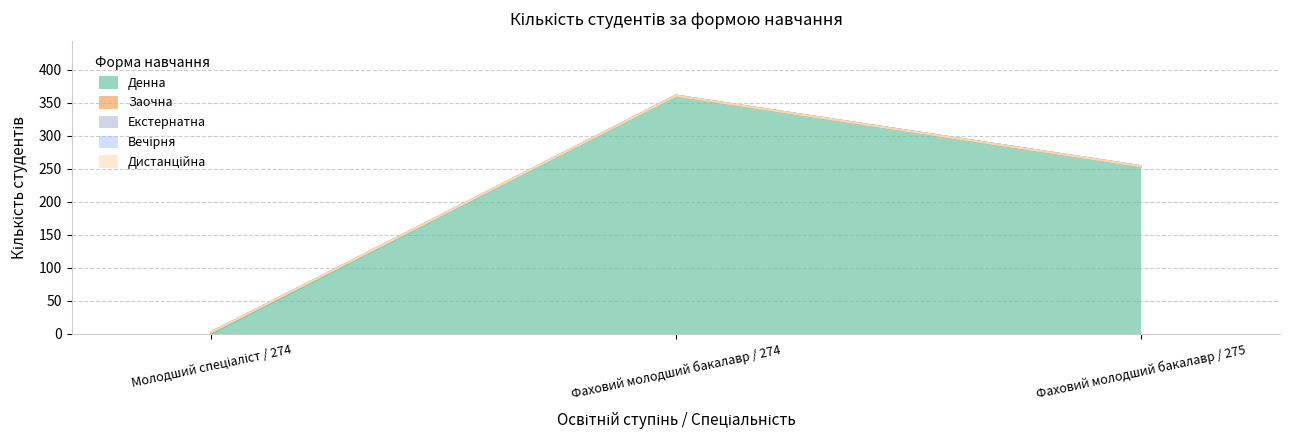

Does the chart display data point markers on the line(s)?

No